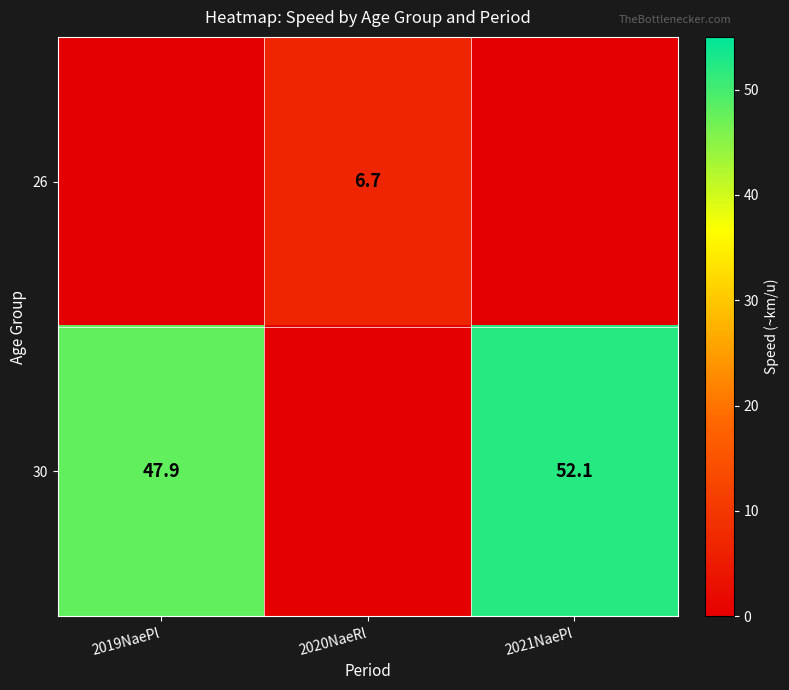

True or false: 30 has a value of 77.9 at 2019NaePl.

False